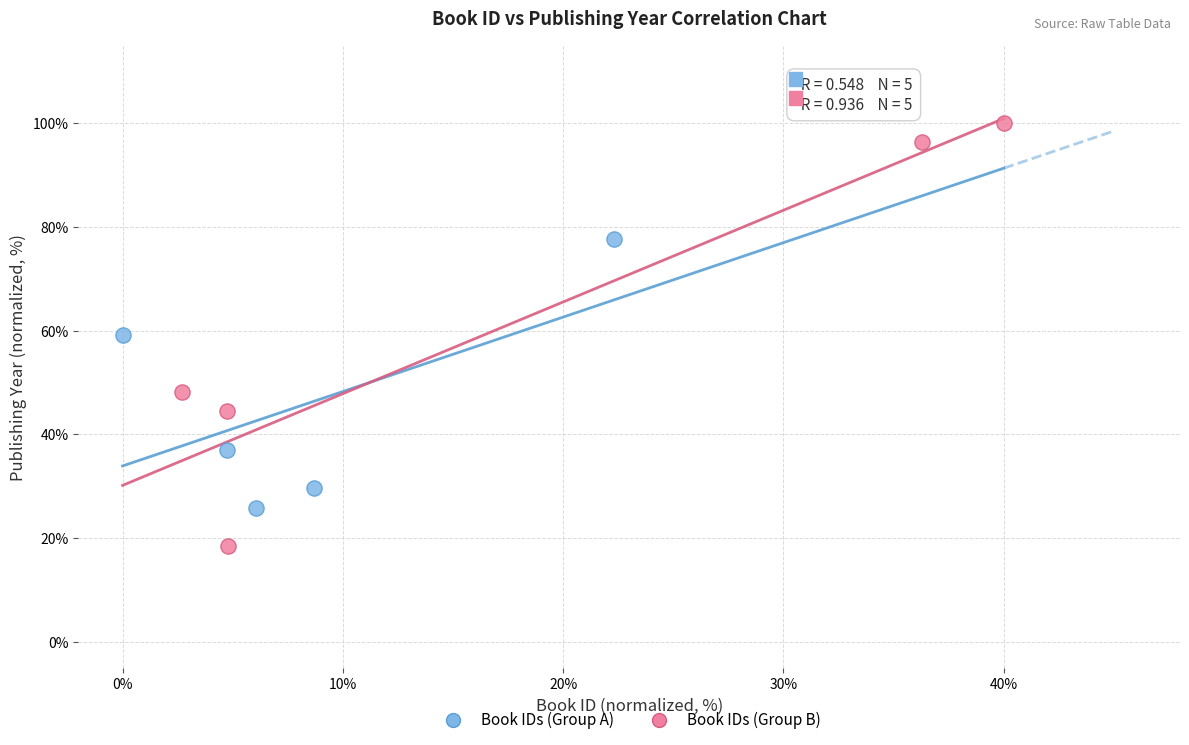

Which series has the widest spread of Y values?

Book IDs (Group B)